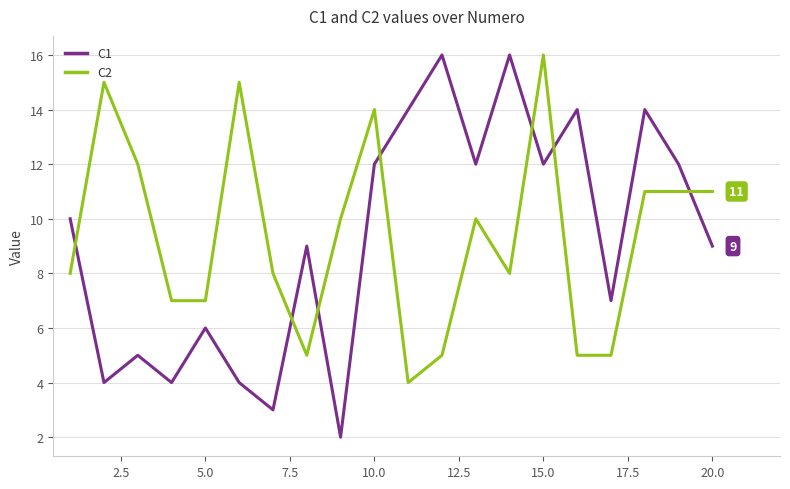

What is the difference between the maximum and minimum values in the C1 series?

14